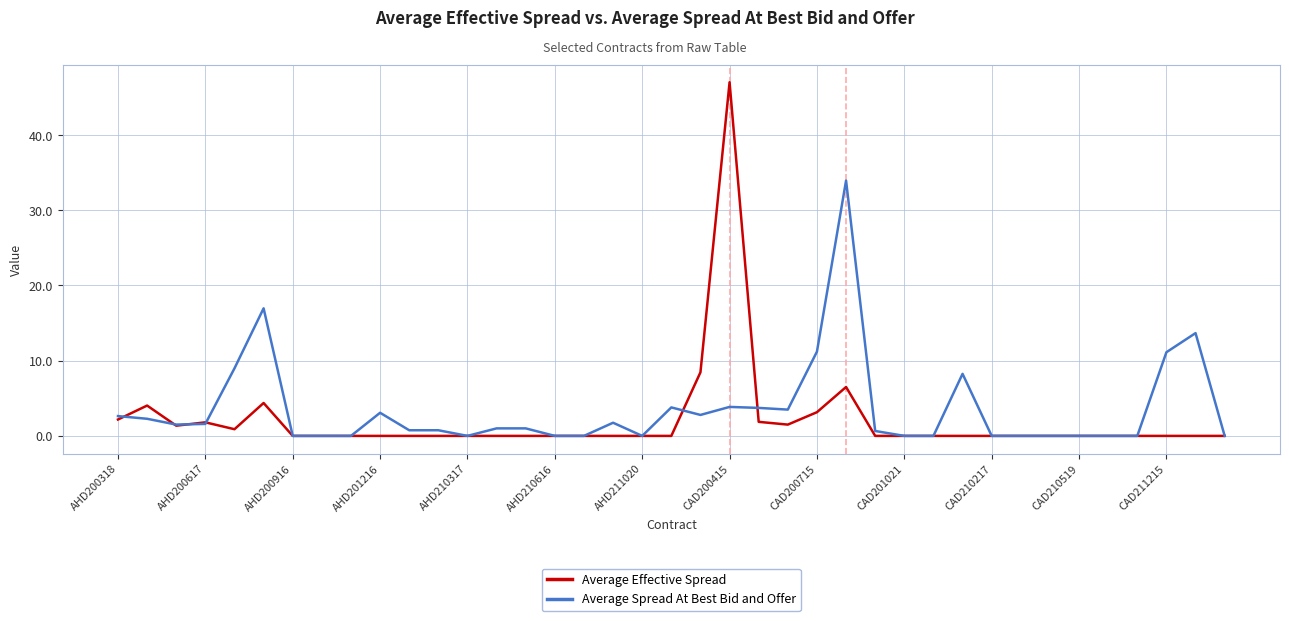

Which series has the largest range (max minus min)?

Average Effective Spread